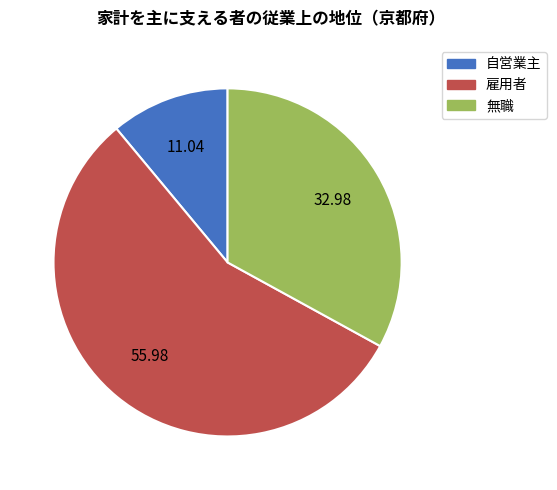

Is the sum of 無職 and 自営業主 greater than half?

No